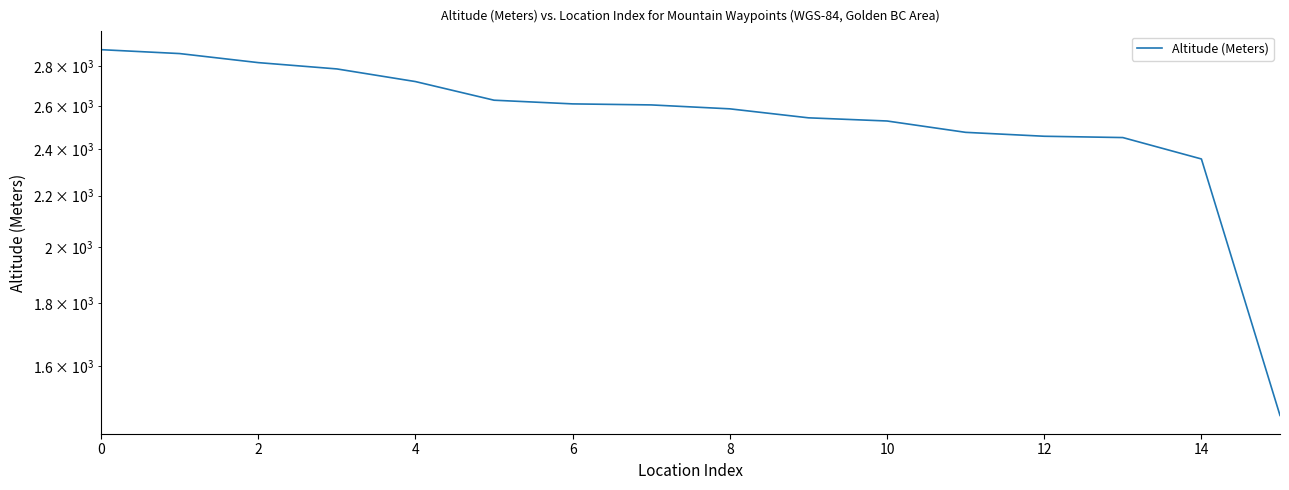

Does the chart have visible grid lines?

No